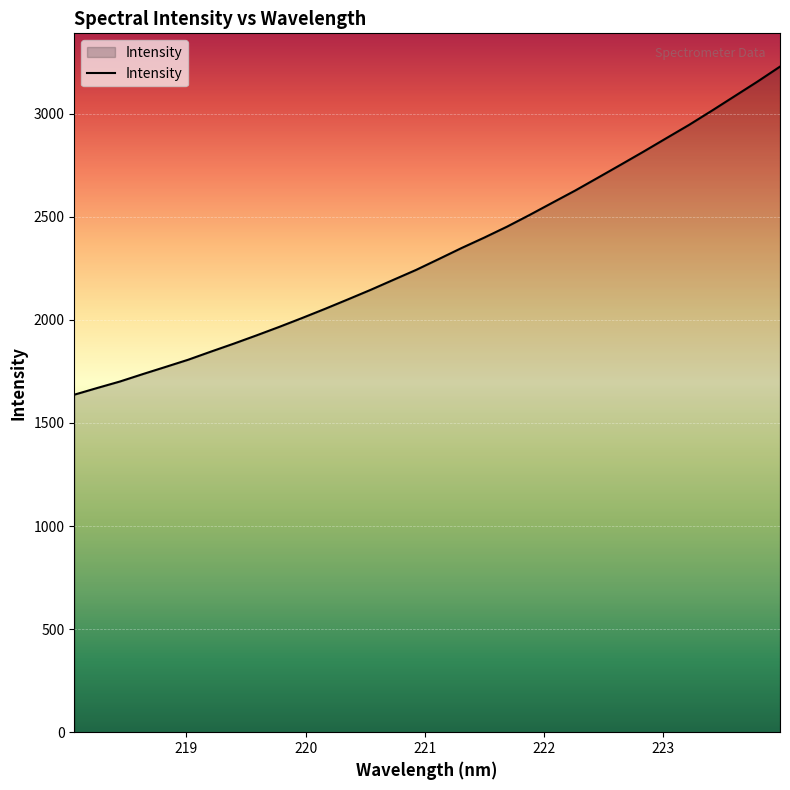

What is the difference between the maximum and minimum values?

1591.5